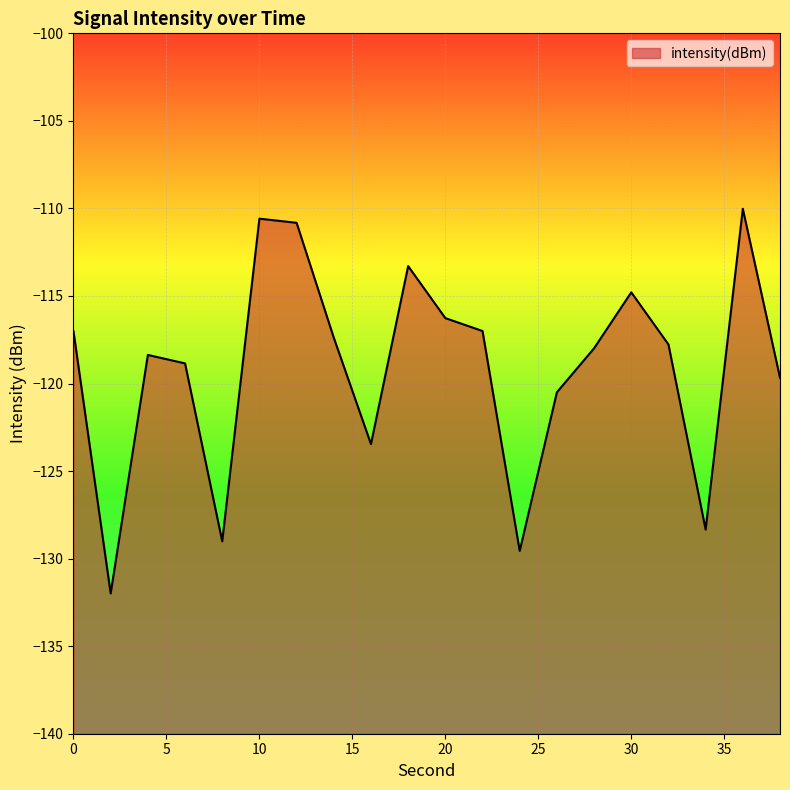

Reading right to left, transcribe all the data shown in this chart.

38=-119.7	36=-110.0	34=-128.3	32=-117.8	30=-114.8	28=-118.0	26=-120.5	24=-129.6	22=-117.0	20=-116.3	18=-113.3	16=-123.5	14=-117.4	12=-110.8	10=-110.6	8=-129.0	6=-118.9	4=-118.4	2=-132.0	0=-117.0